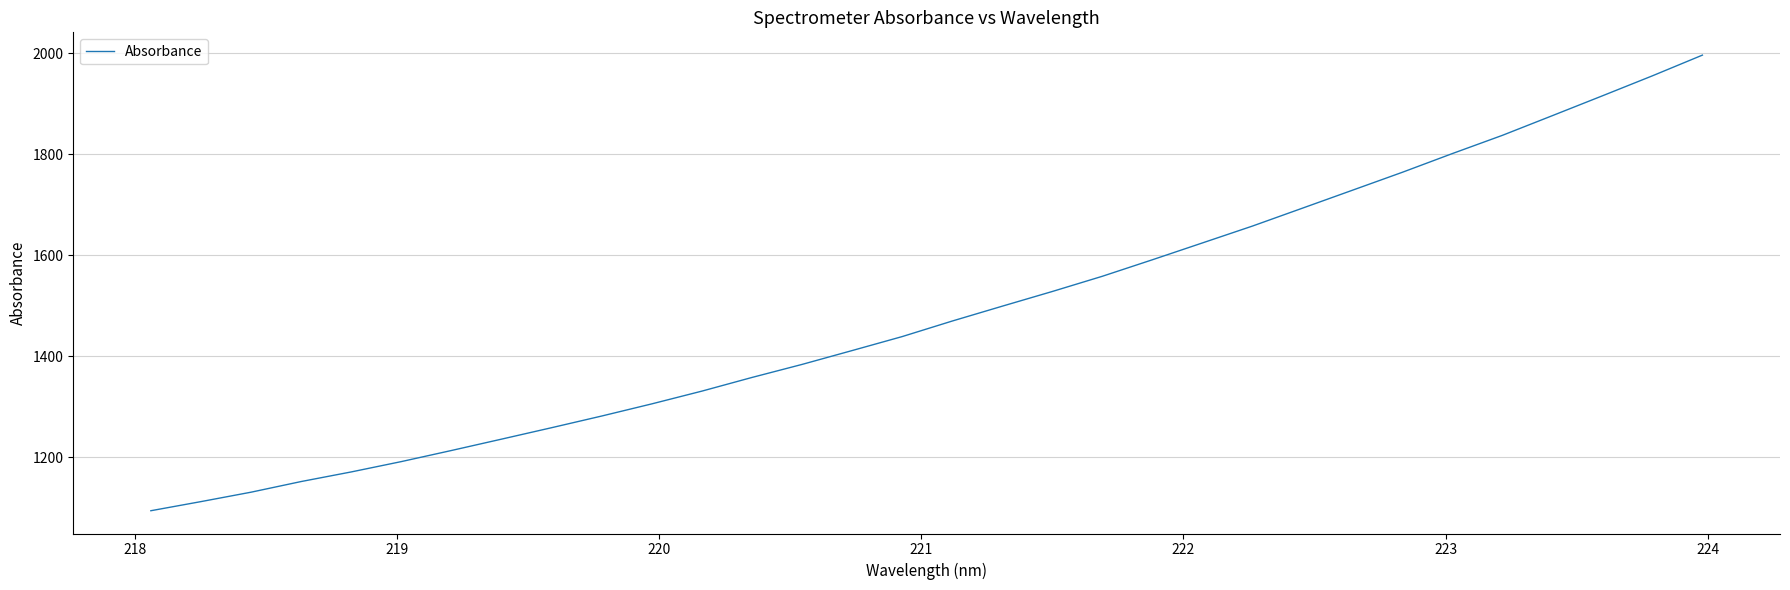

What is the smallest value displayed?

1093.9